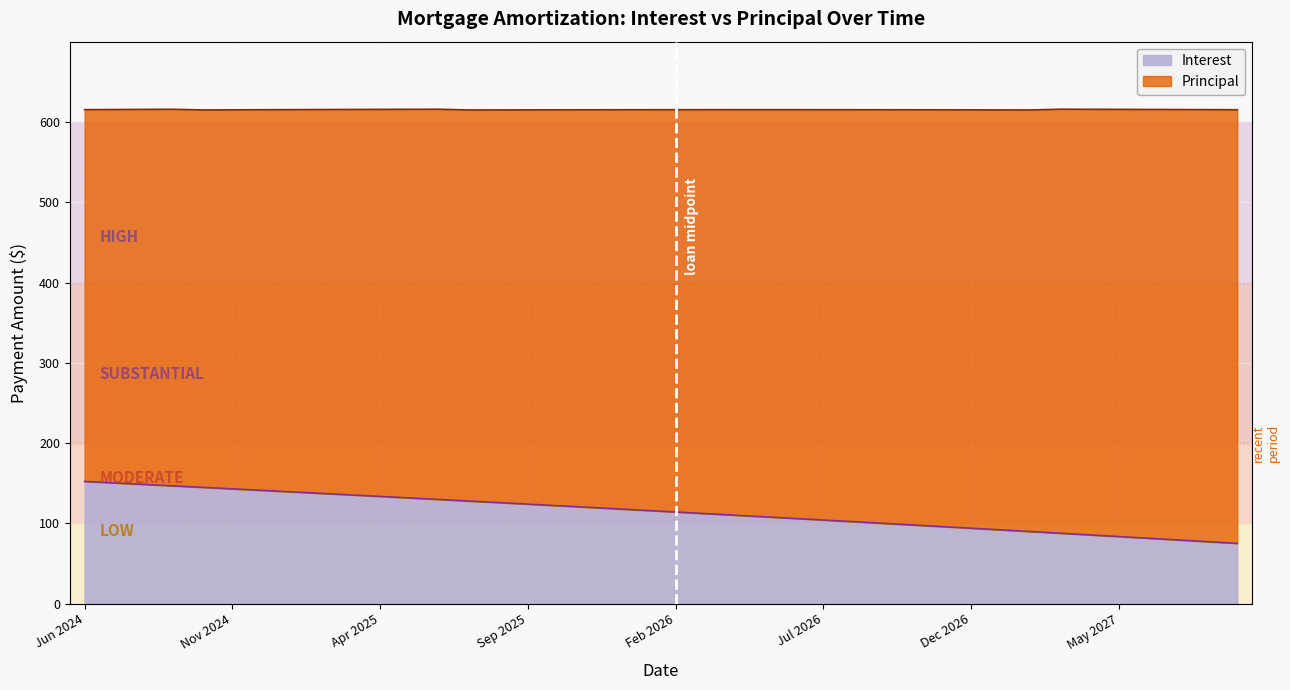

The chart shows a value of 77.4 at Aug 2027. True or false?

True